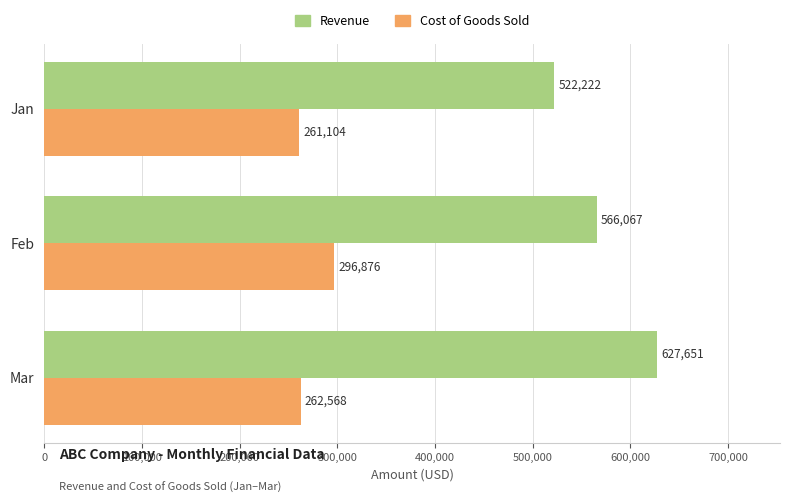

Which series changed the most between Feb and Mar?

Revenue